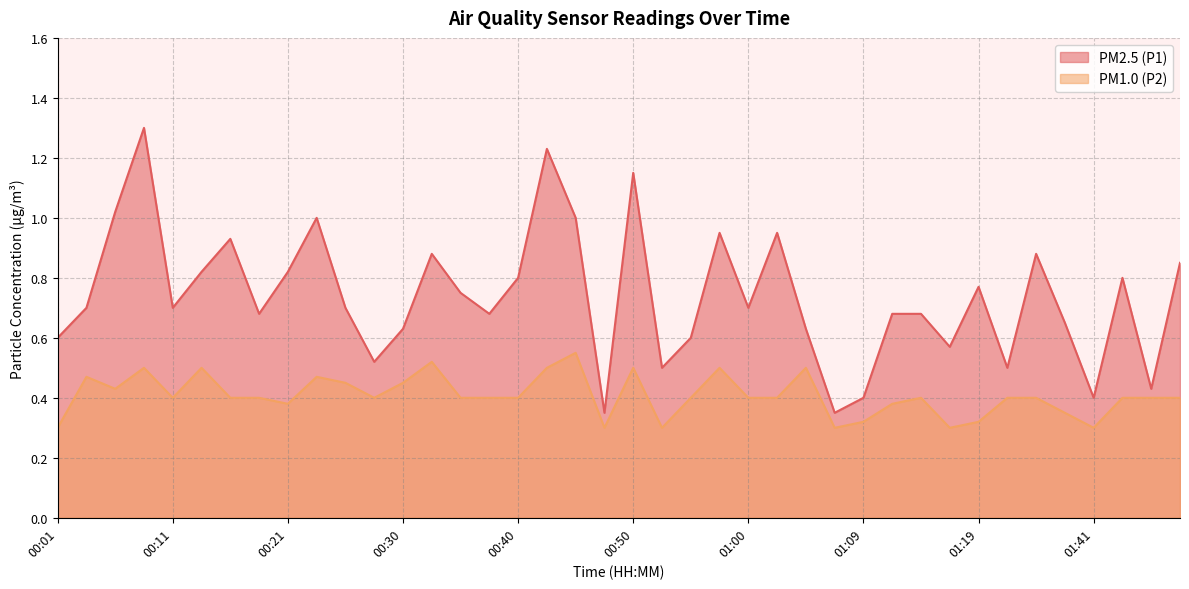

At which category is the sum across all series the highest?

00:08